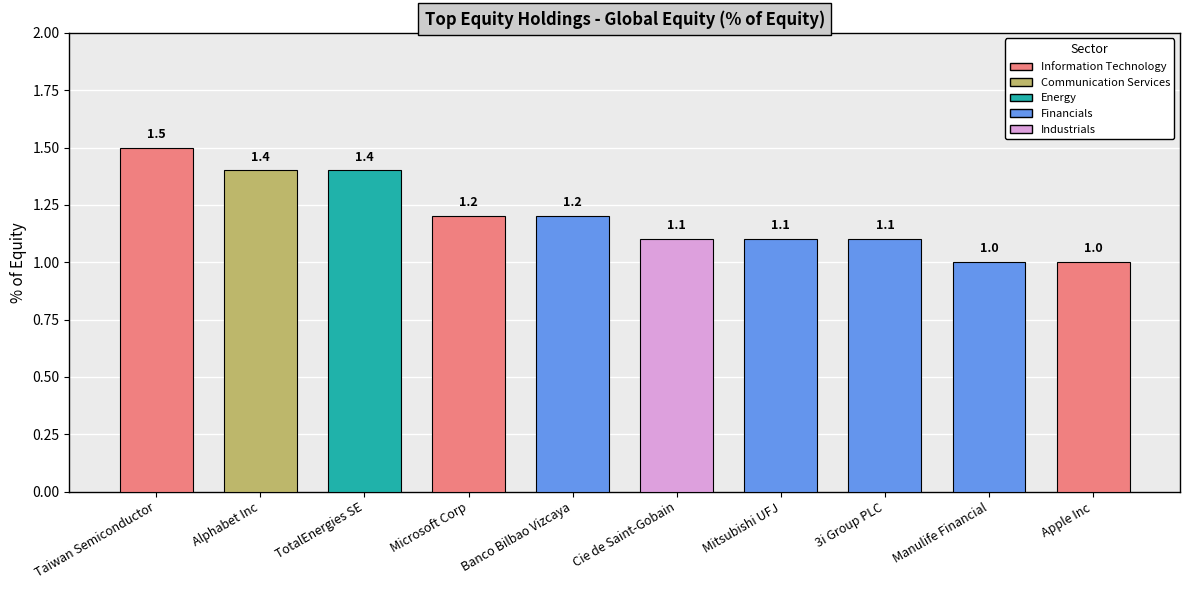

How many bars are there in total?

10